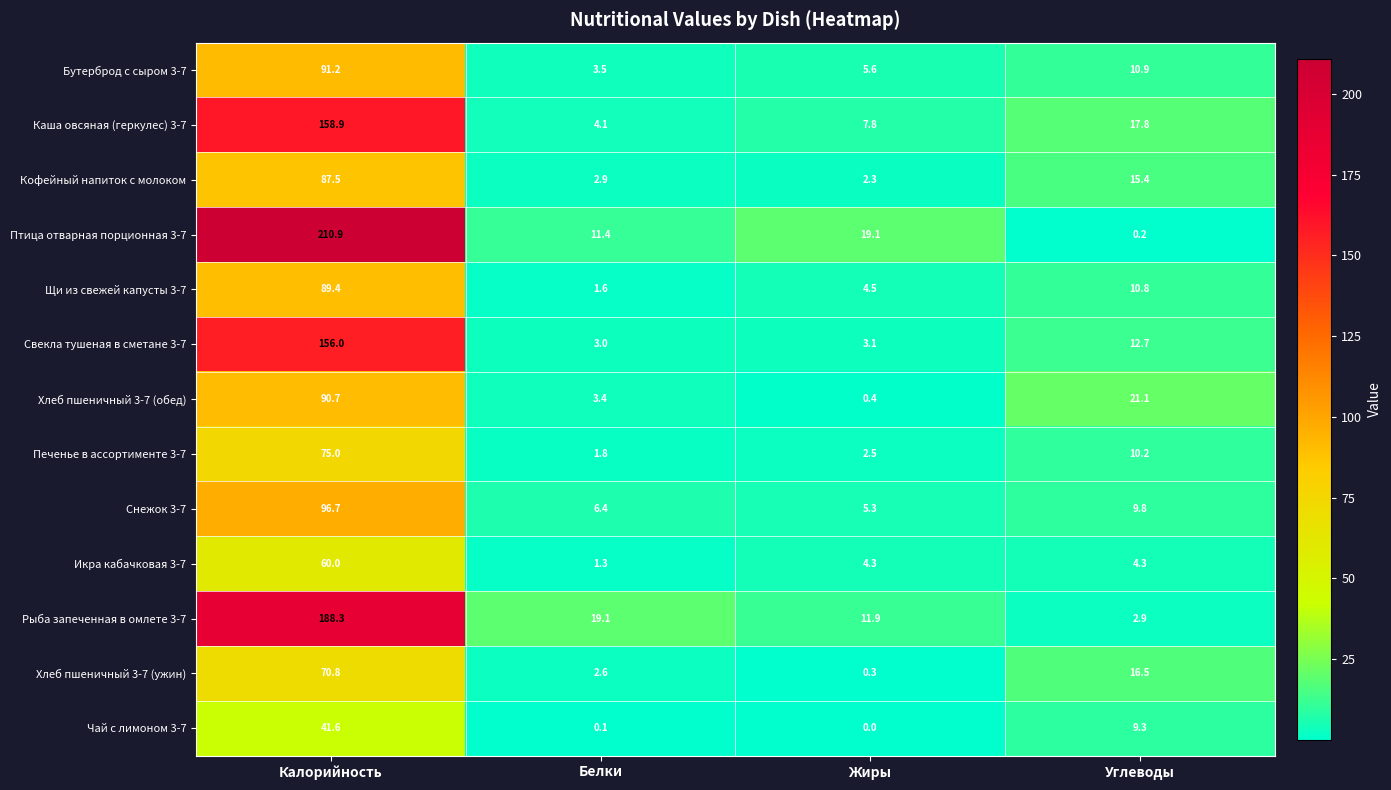

What is the approximate value of Печенье в ассортименте 3-7 at Белки?

1.8